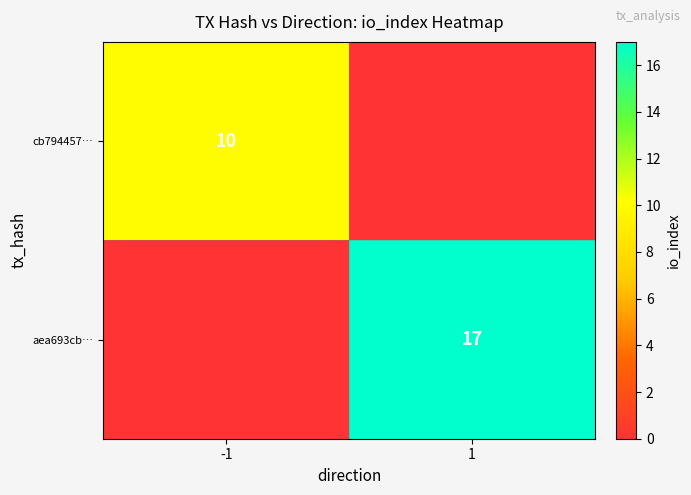

Is it true that aea693cb… equals 17 at 1?

True